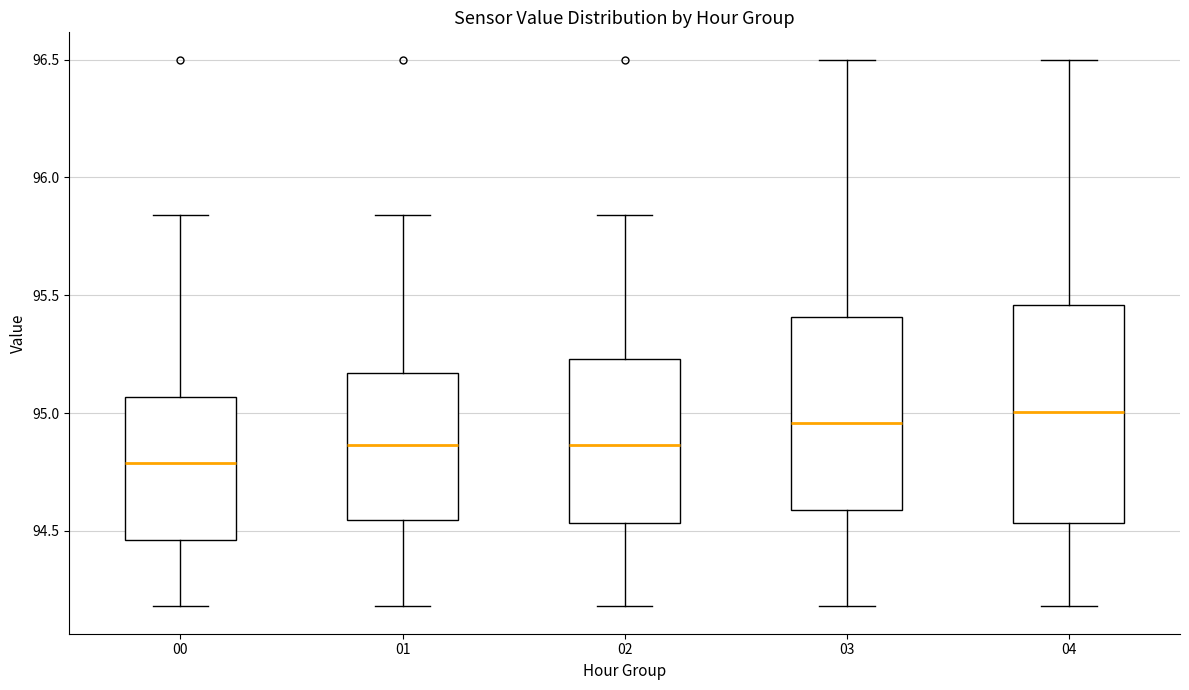

Reading left to right, read every box against the y-axis: the position of its median line, the range the box covers, and the ends of its whiskers. The values are not printed on the chart, so give them approximately, as read against the axis.

00: median 94.80, box 94.45 to 95.05, whiskers 94.20 to 95.85
01: median 94.85, box 94.55 to 95.15, whiskers 94.20 to 95.85
02: median 94.85, box 94.55 to 95.25, whiskers 94.20 to 95.85
03: median 94.95, box 94.60 to 95.40, whiskers 94.20 to 96.50
04: median 95.00, box 94.55 to 95.45, whiskers 94.20 to 96.50